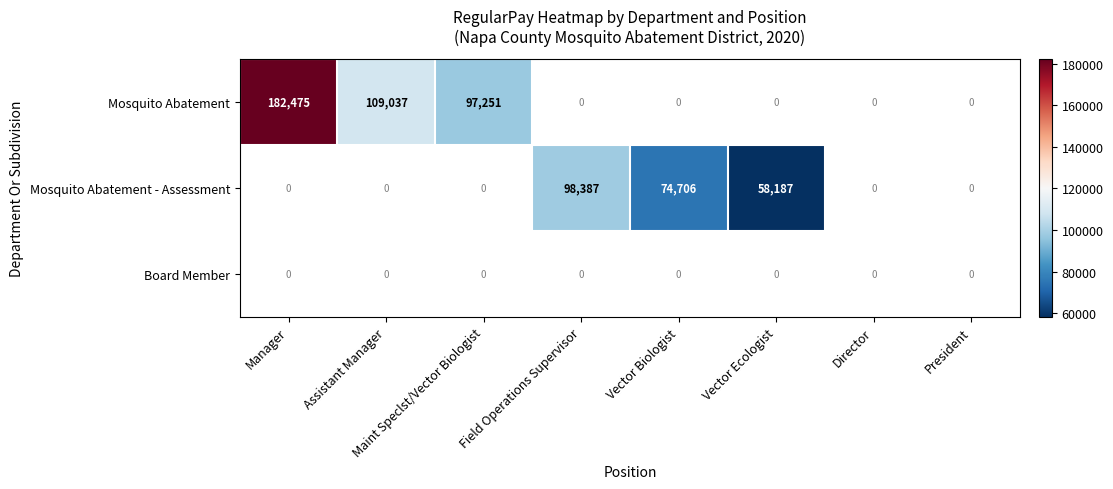

The value of Mosquito Abatement at Manager is 73161. True or false?

False